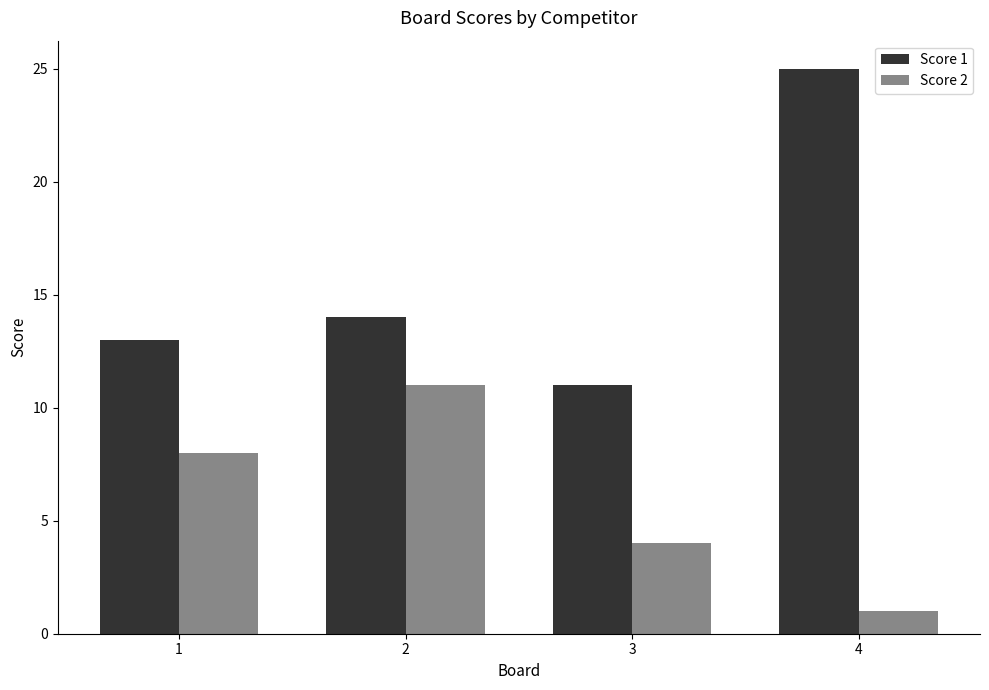

How many values in the Score 2 series are below 8?

2